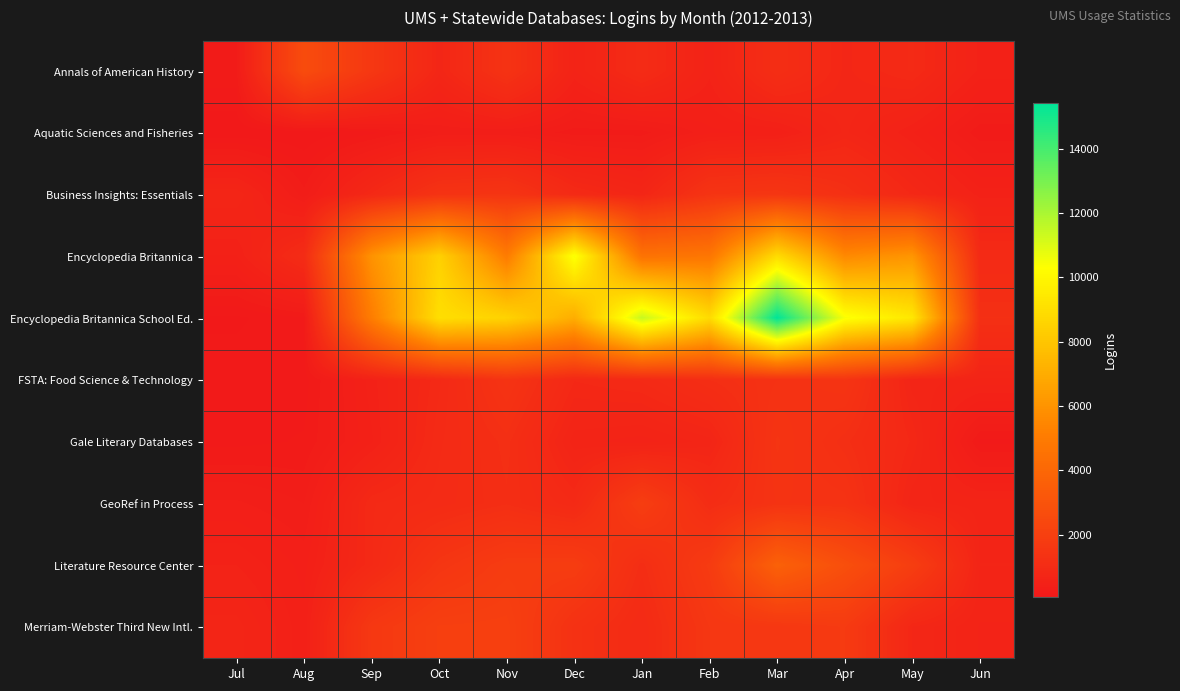

Rank the series by their maximum value, from highest to lowest.

Encyclopedia Britannica School Ed., Encyclopedia Britannica, Literature Resource Center, Annals of American History, Merriam-Webster Third New Intl., GeoRef in Process, Business Insights: Essentials, Gale Literary Databases, FSTA: Food Science & Technology, Aquatic Sciences and Fisheries